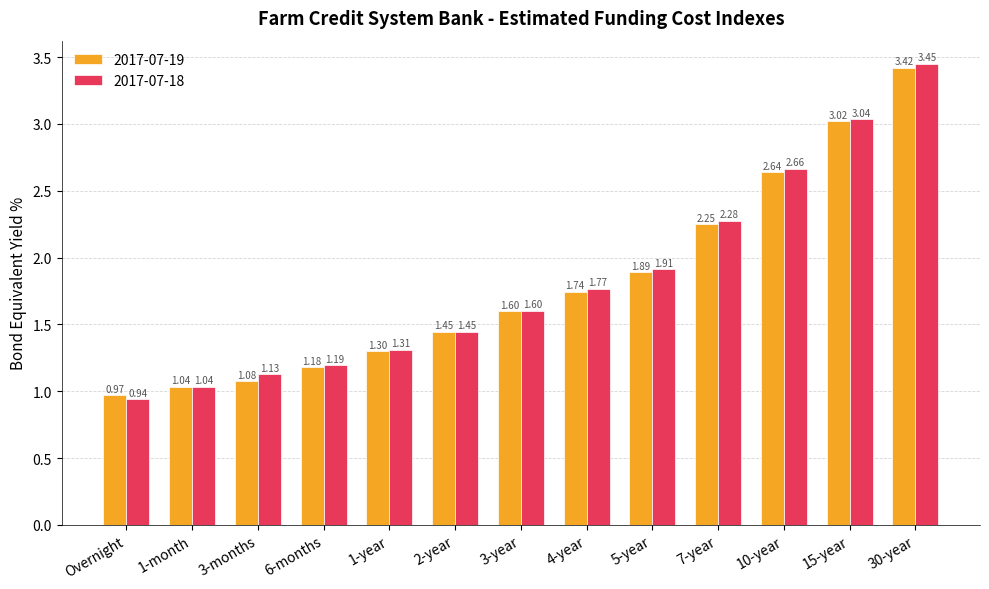

What is the sum of the 2017-07-18 values at 10-year and 1-month?

3.7